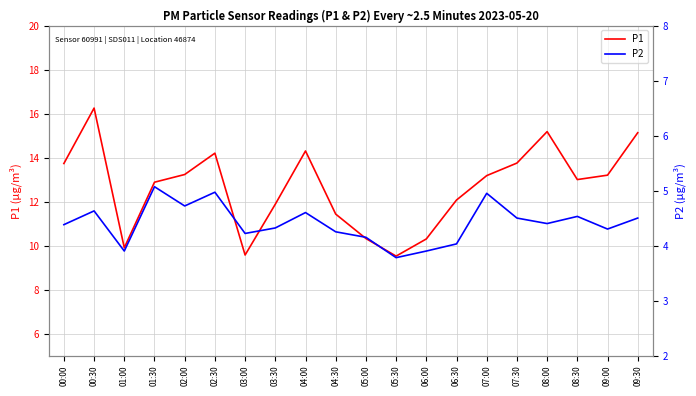

True or false: P2 and P1 cross at least once.

False